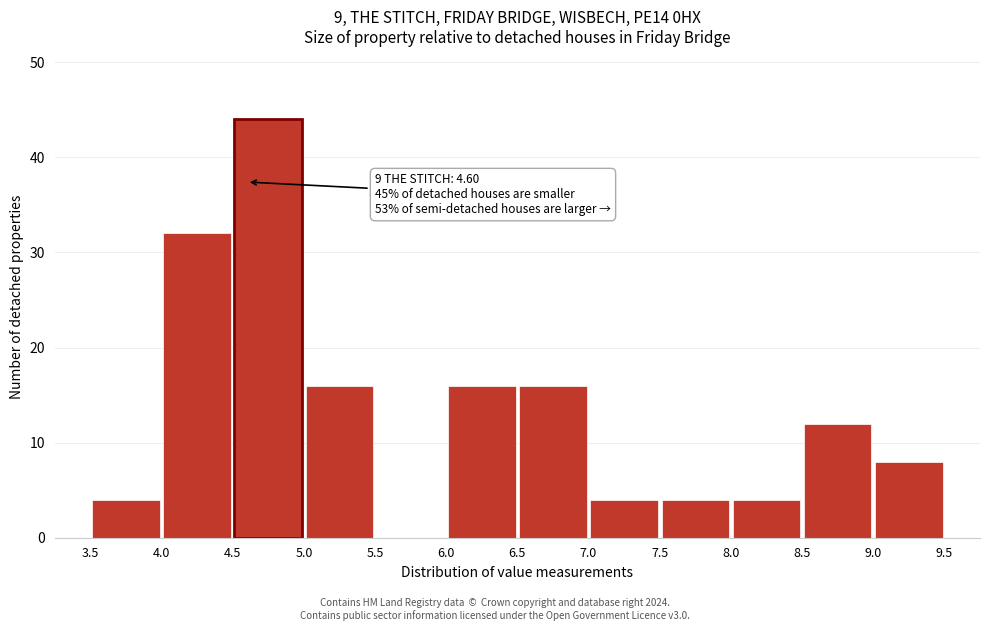

Which range on the x-axis has the tallest bar?

4.5 to 5.0